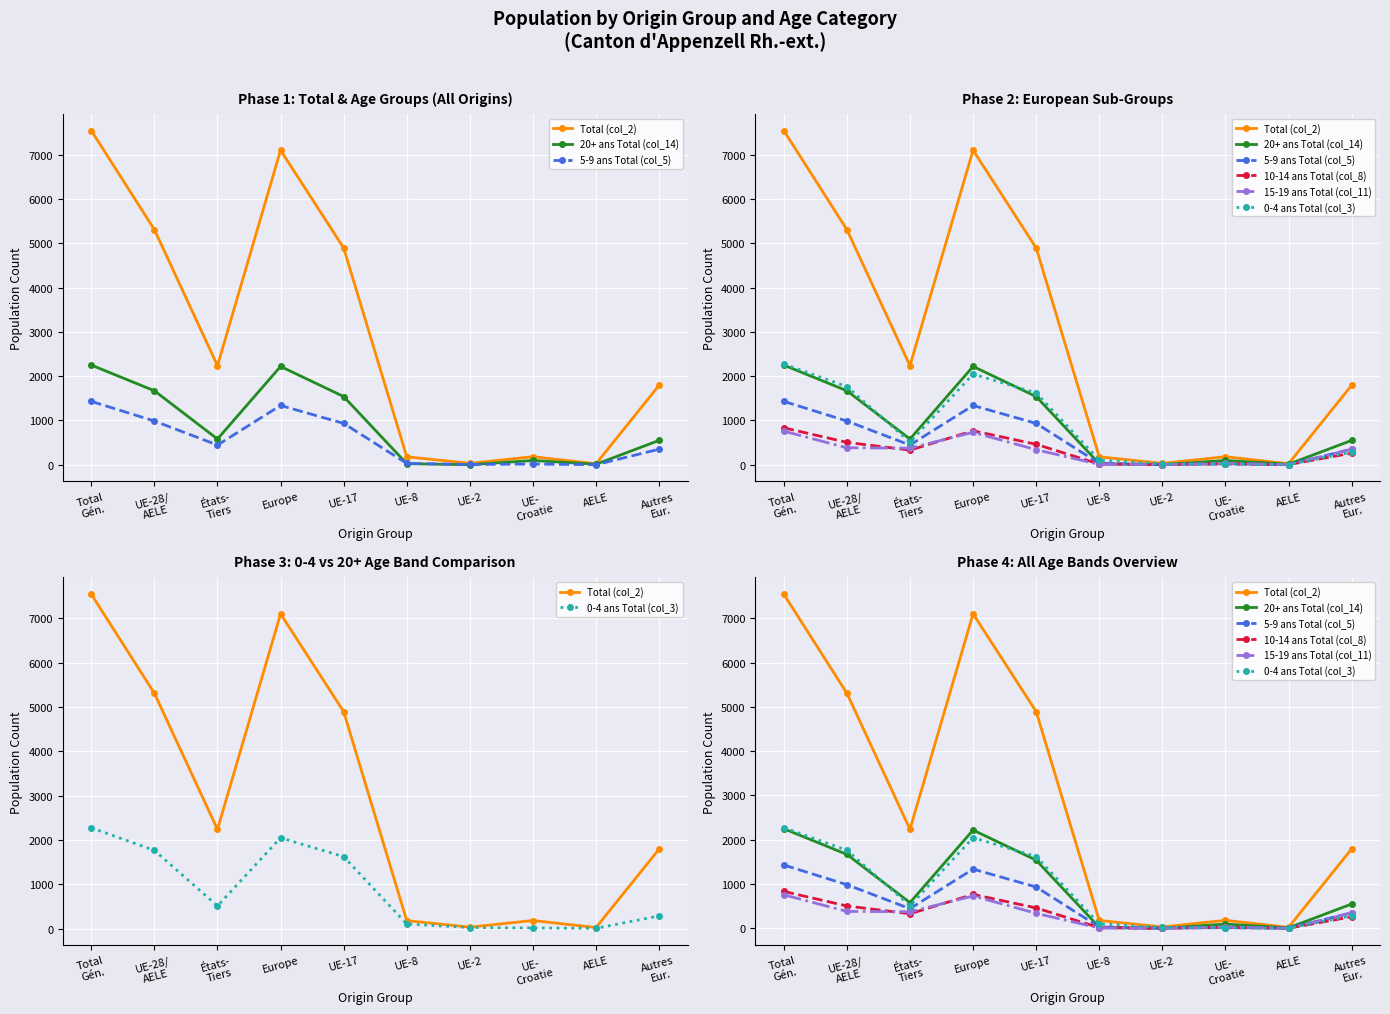

Rank the categories by 0-4 ans Total (col_3) value from lowest to highest.

AELE, UE-
Croatie, UE-2, UE-8, Autres
Eur., États-
Tiers, UE-17, UE-28/
AELE, Europe, Total
Gén.